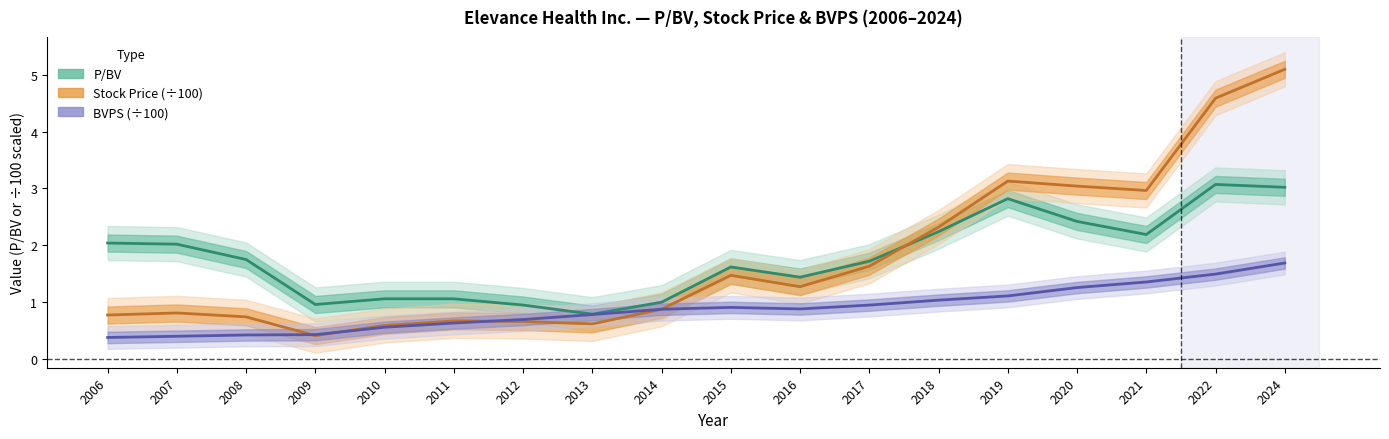

The Stock Price (÷100) series shows 1.0 at 2012. True or false?

False